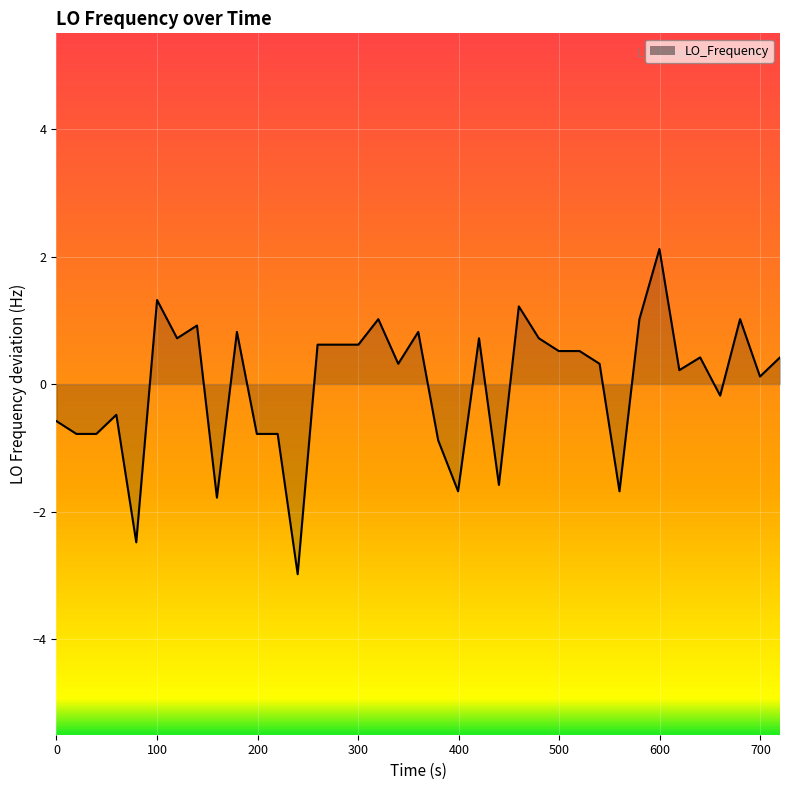

What is the greatest value displayed?

2.1